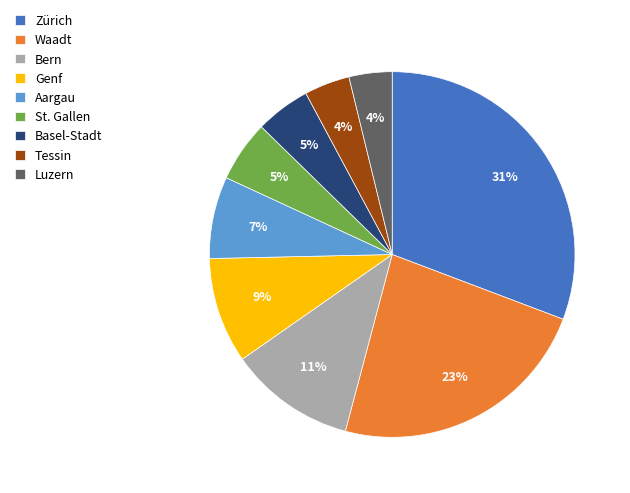

How many segments does this pie chart have?

9